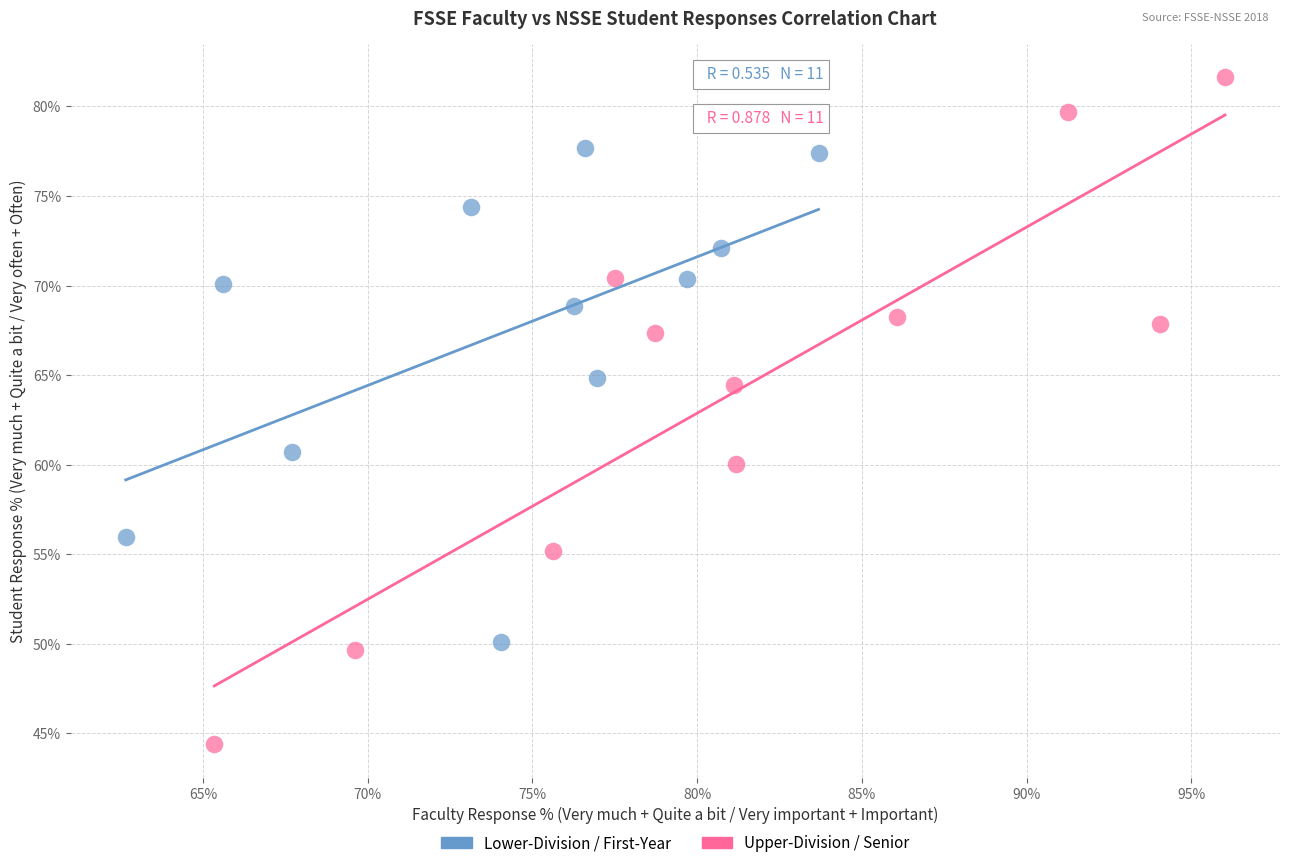

What are all the series names shown in the legend?

Lower-Division / First-Year, Upper-Division / Senior